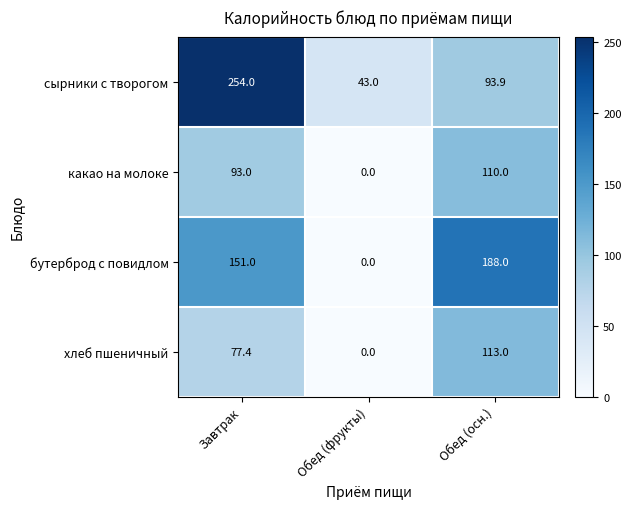

What is the spread (max minus min) of values at Завтрак?

176.6